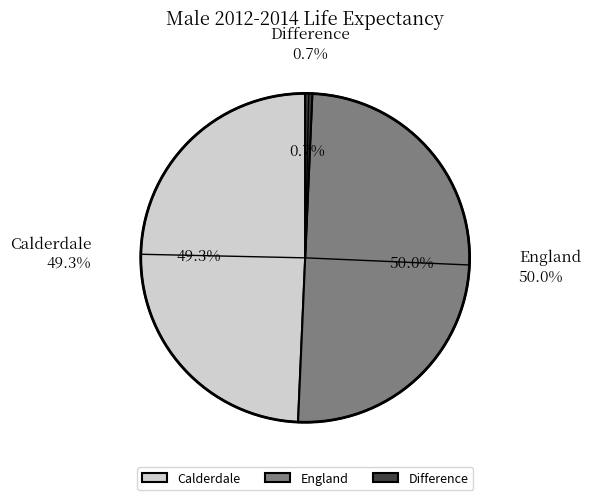

The England slice represents 38% of the pie. True or false?

False